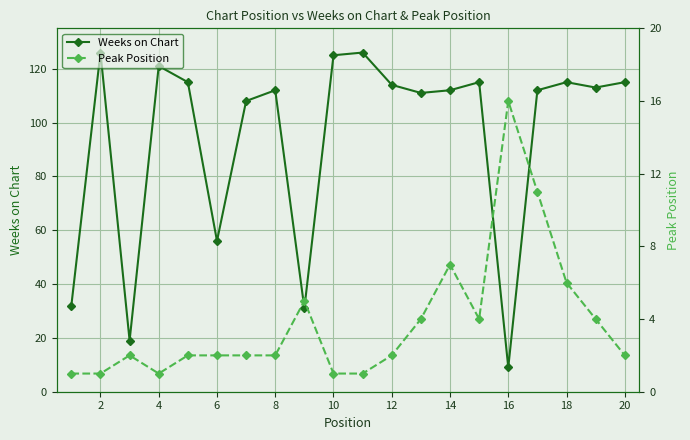

True or false: Weeks on Chart has more than 2 points higher than both neighbors.

True